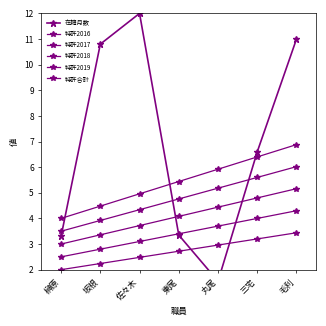

Reading left to right, transcribe all the data shown in this chart.

在籍月数: 榊原=3.3	坂根=10.8	佐々木=12.0	東尾=3.4	丸尾=1.6	三宅=6.6	毛利=11.0
特許2016: 榊原=2.5	坂根=2.8	佐々木=3.1	東尾=3.4	丸尾=3.7	三宅=4.0	毛利=4.3
特許2017: 榊原=3.0	坂根=3.4	佐々木=3.7	東尾=4.1	丸尾=4.4	三宅=4.8	毛利=5.2
特許2018: 榊原=3.5	坂根=3.9	佐々木=4.3	東尾=4.8	丸尾=5.2	三宅=5.6	毛利=6.0
特許2019: 榊原=2.0	坂根=2.2	佐々木=2.5	東尾=2.7	丸尾=3.0	三宅=3.2	毛利=3.4
特許合計: 榊原=4.0	坂根=4.5	佐々木=5.0	東尾=5.4	丸尾=5.9	三宅=6.4	毛利=6.9